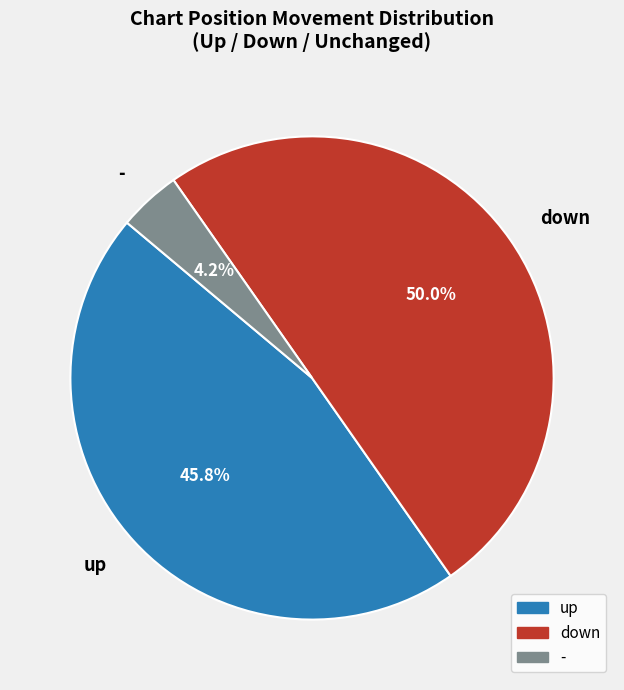

What portion of the pie excludes up?

54.2%